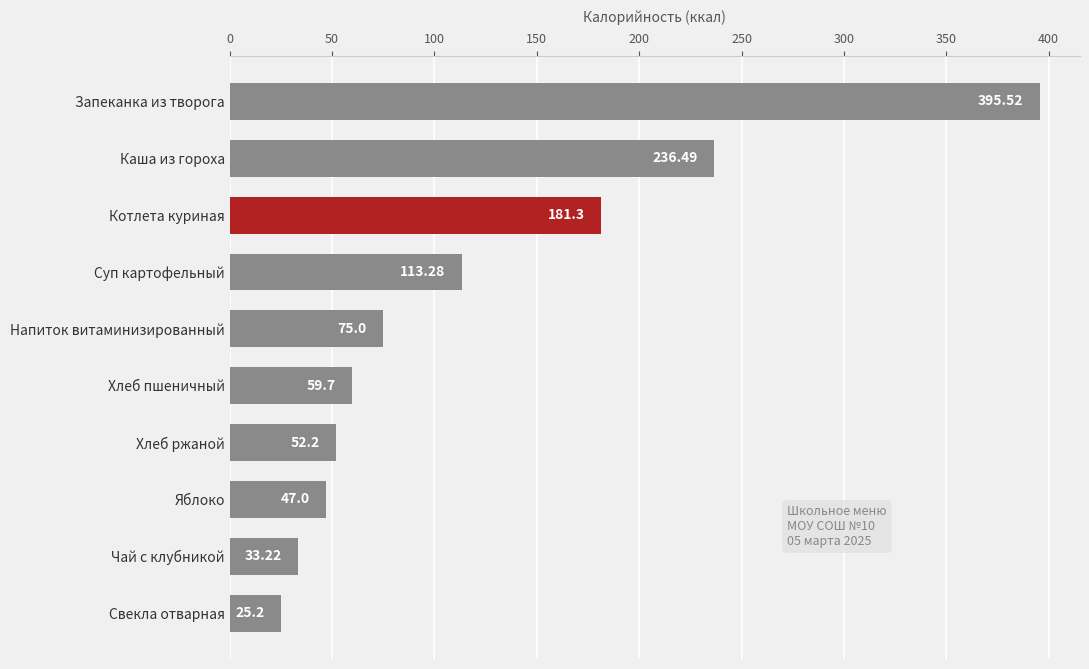

List the labels in order of value, smallest first.

Свекла отварная, Чай с клубникой, Яблоко, Хлеб ржаной, Хлеб пшеничный, Напиток витаминизированный, Суп картофельный, Котлета куриная, Каша из гороха, Запеканка из творога